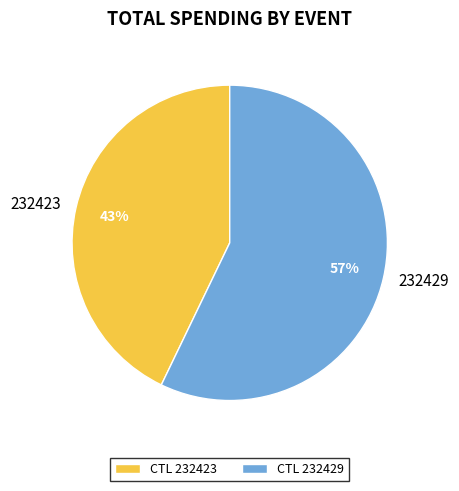

To the nearest percent, what portion does 232429 represent?

57%